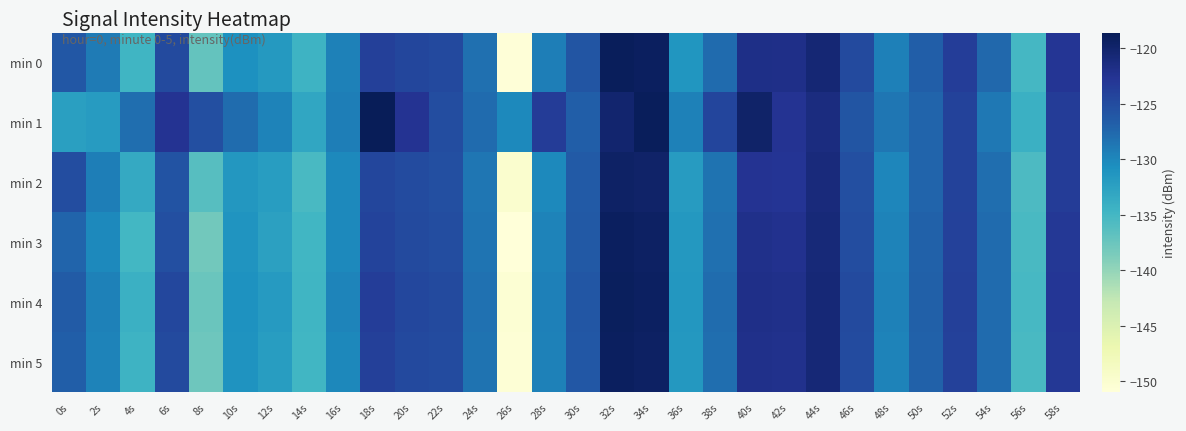

Is the value of min 4 at 34s greater than the value of min 2 at 38s?

Yes